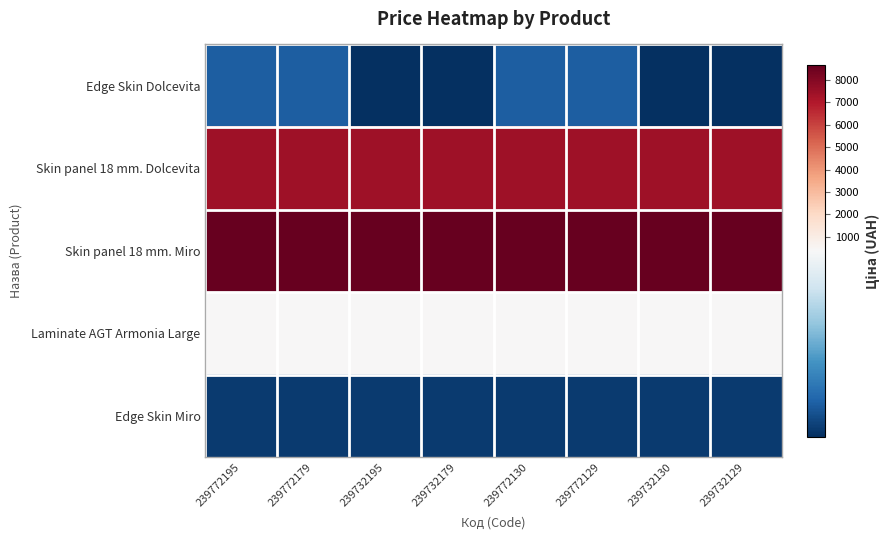

Rank the series at 239732129 from highest to lowest value.

Skin panel 18 mm. Miro, Skin panel 18 mm. Dolcevita, Laminate AGT Armonia Large, Edge Skin Miro, Edge Skin Dolcevita